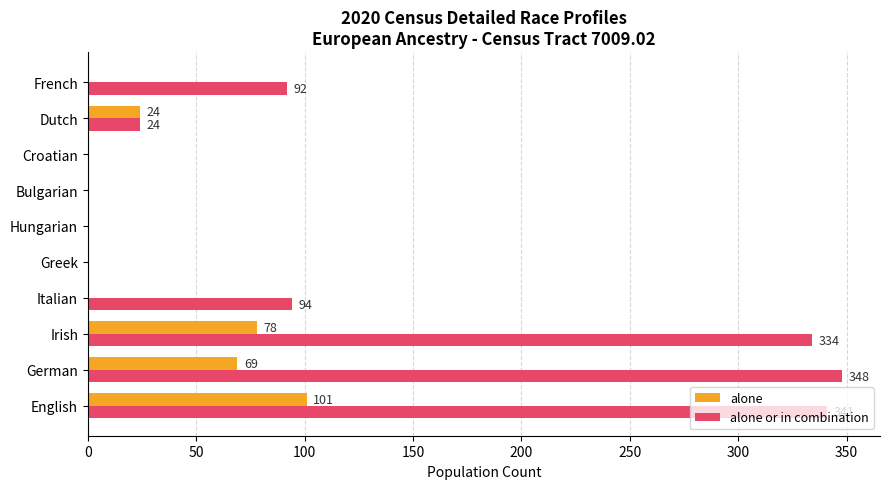

What is the sum of the alone or in combination values at Croatian and German?

348